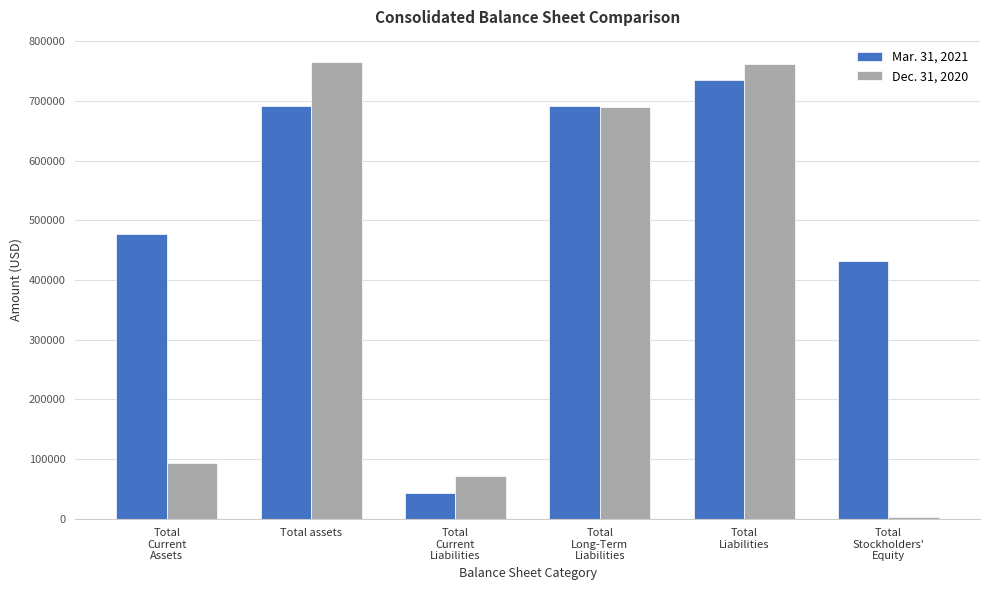

How many bars are there in each group?

2